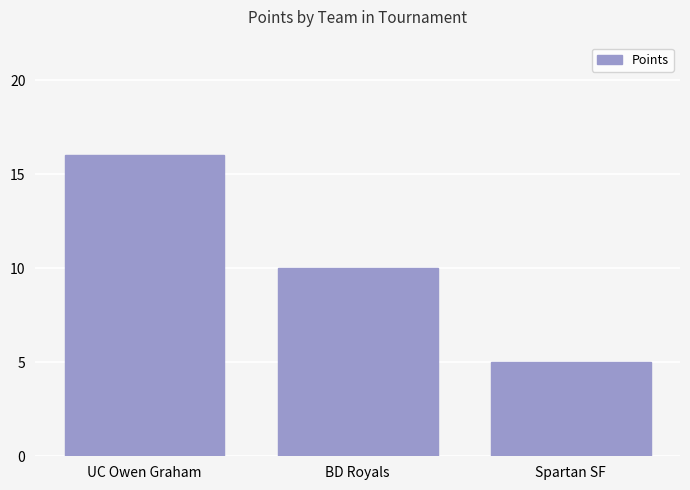

Count the number of categories in the chart.

3